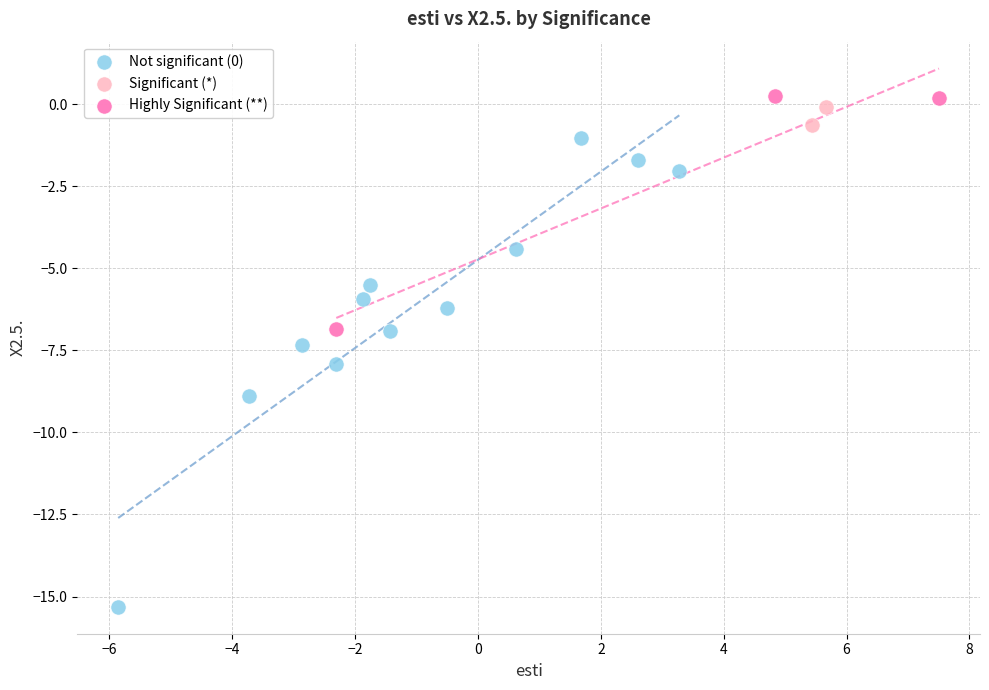

Which series has the largest Y range (max minus min)?

Not significant (0)